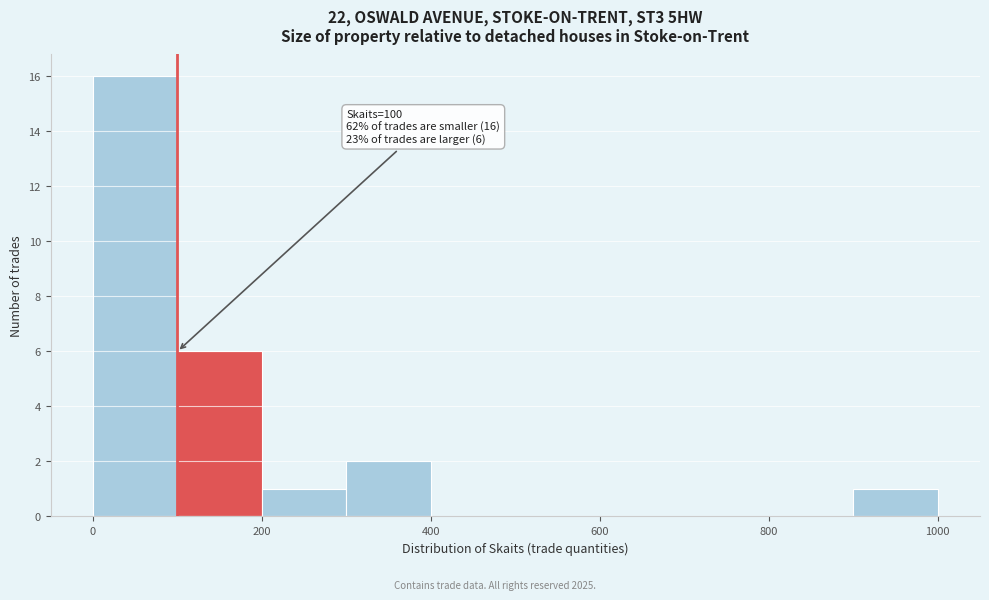

Over which range of the x-axis is the bar tallest?

0 to 100